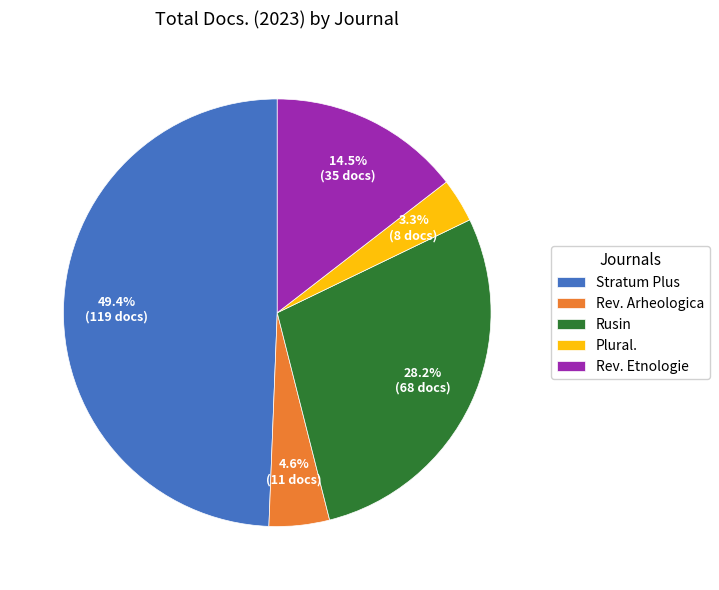

To the nearest percent, what is the average slice percentage?

20%